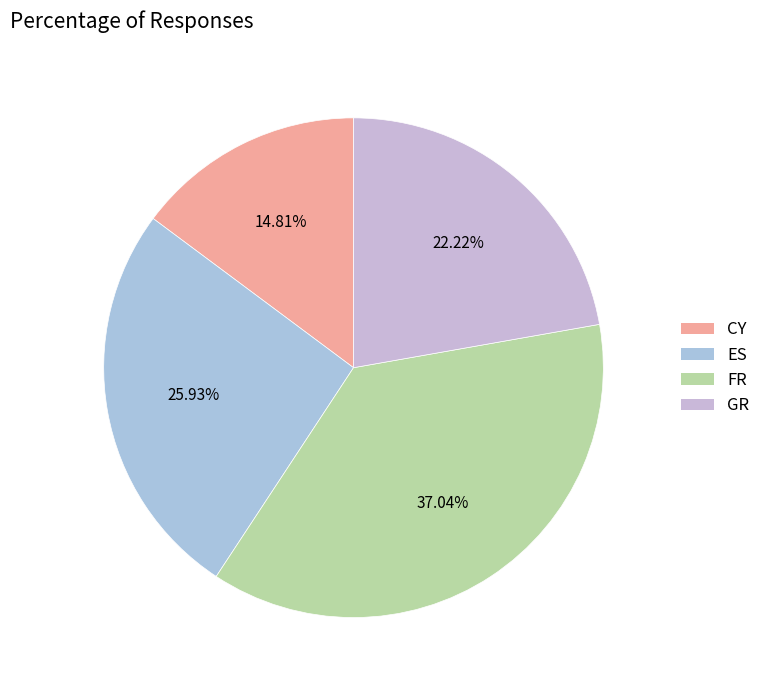

Which category has the biggest portion of the pie?

FR